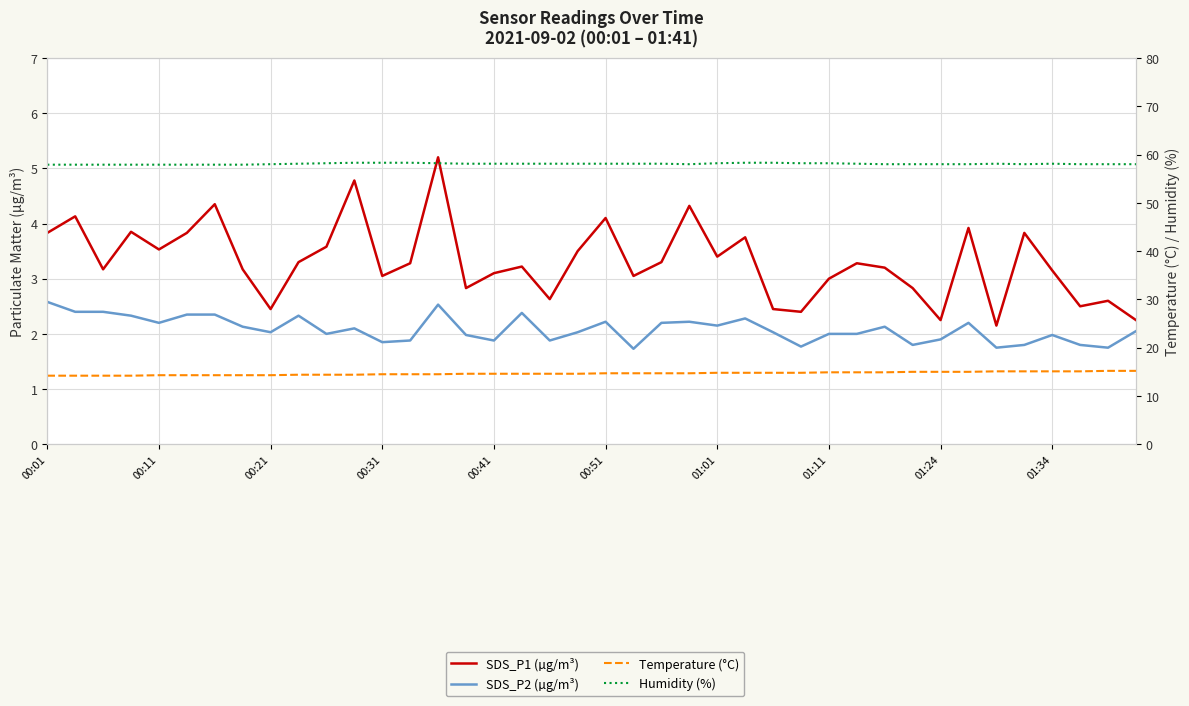

Is this an area chart (filled region under the line)?

No